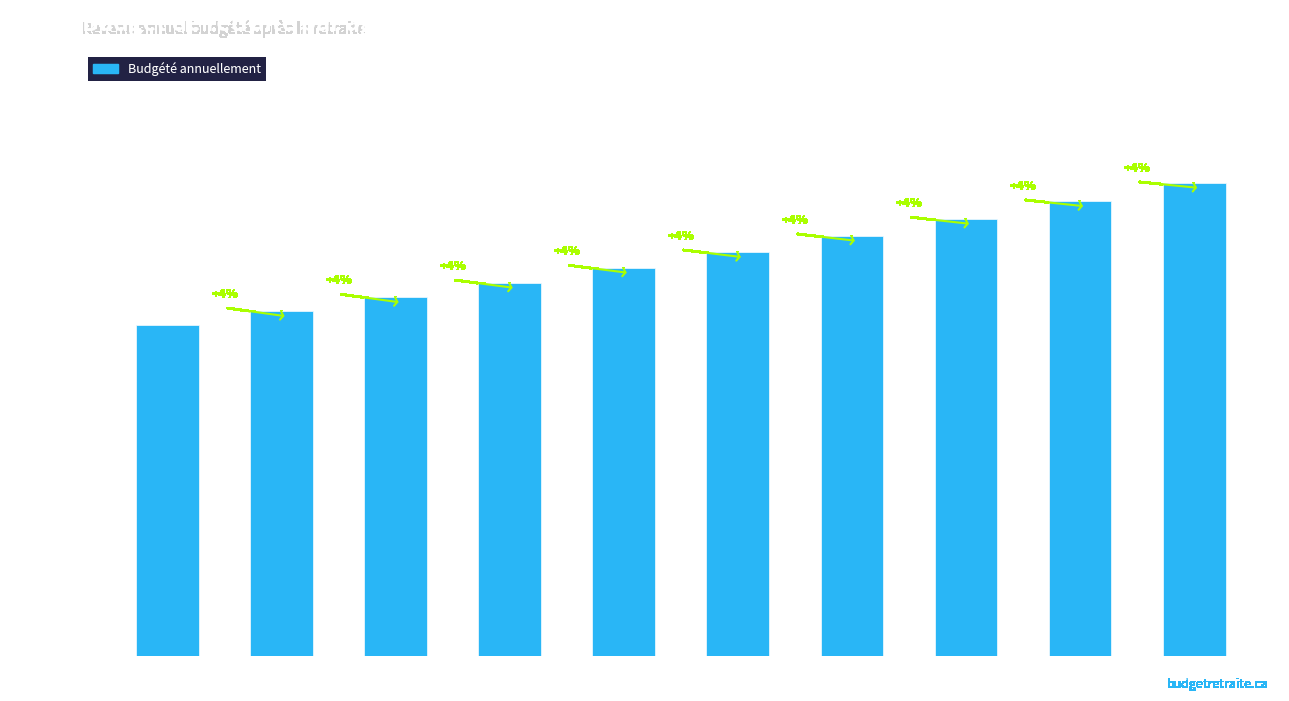

The value at Âge 84 is 137496.1. True or false?

True